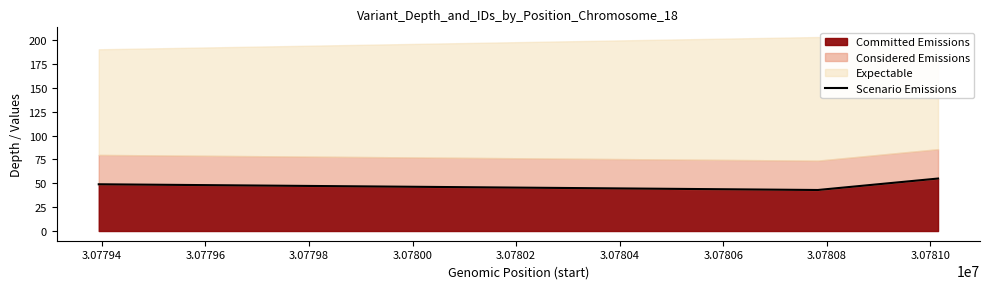

True or false: Committed Emissions has more than 0 points higher than both neighbors.

False